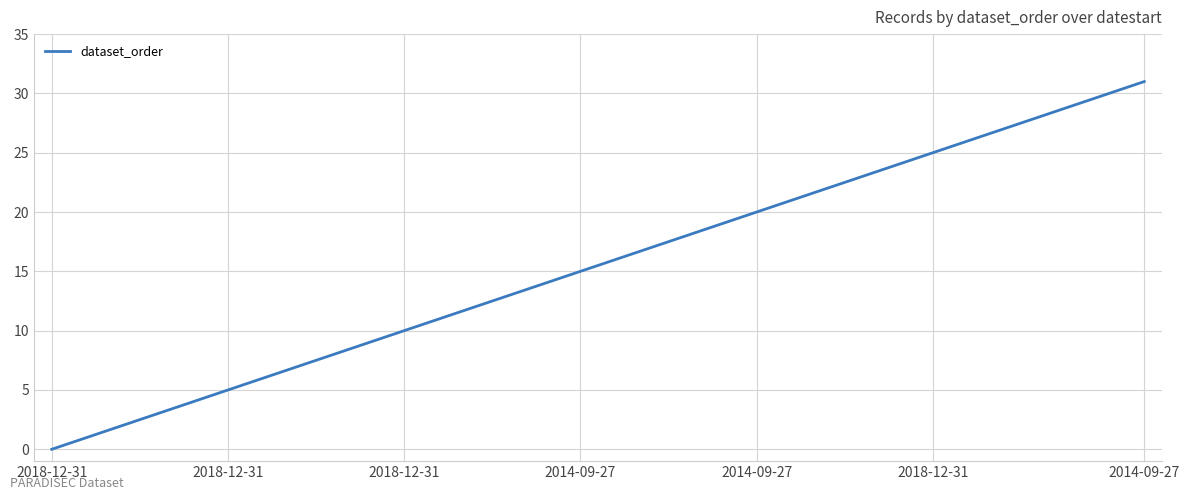

What is the greatest value displayed?

31